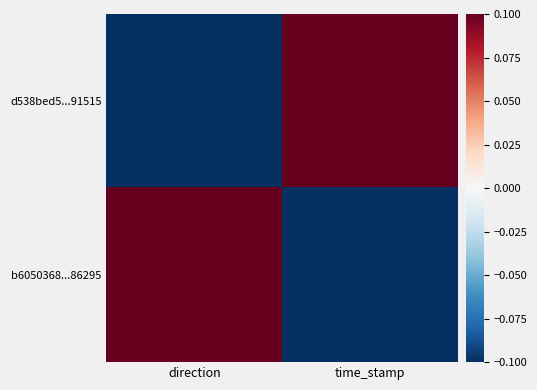

What is the maximum value shown in the chart?

0.1